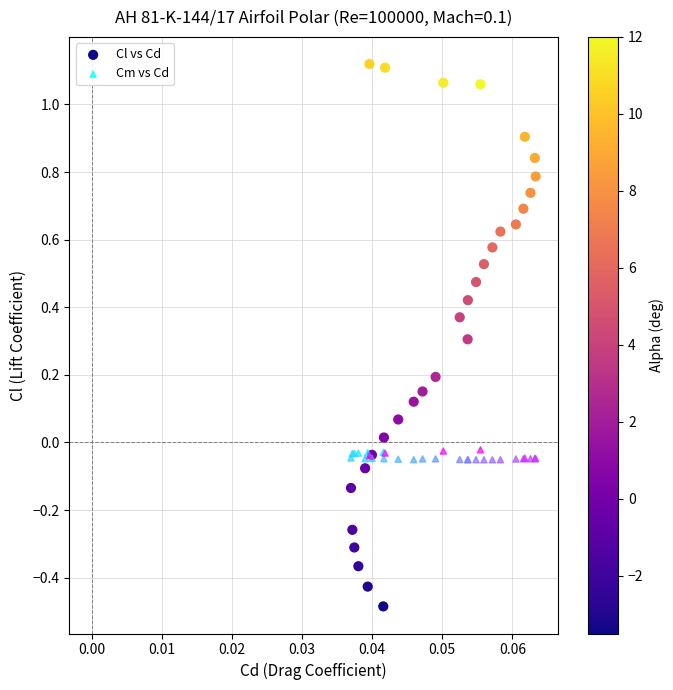

Which series contains the lowest Y value?

Cl vs Cd